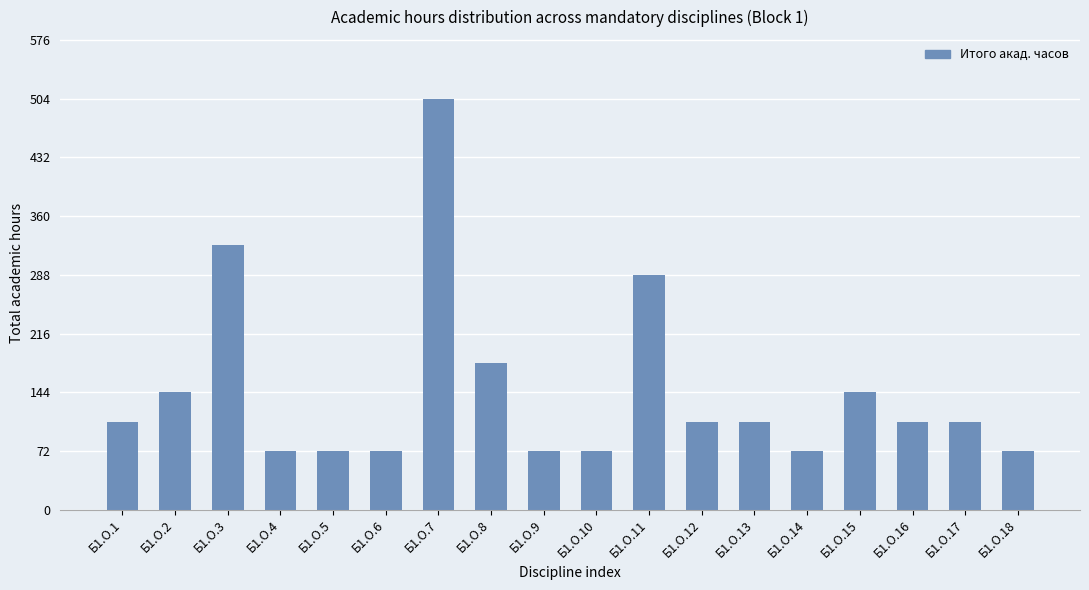

Reading left to right, transcribe all the data shown in this chart.

108	144	324	72	72	72	504	180	72	72	288	108	108	72	144	108	108	72